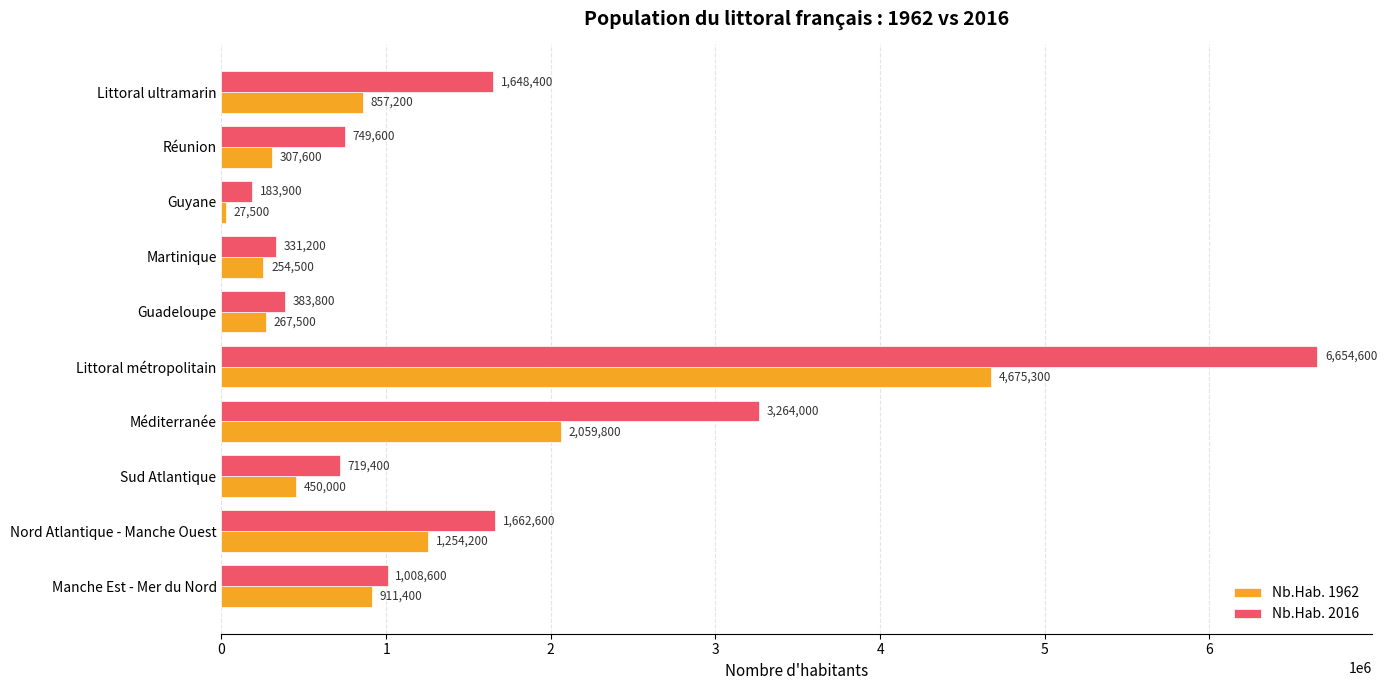

At which category is the sum across all series the highest?

Littoral métropolitain